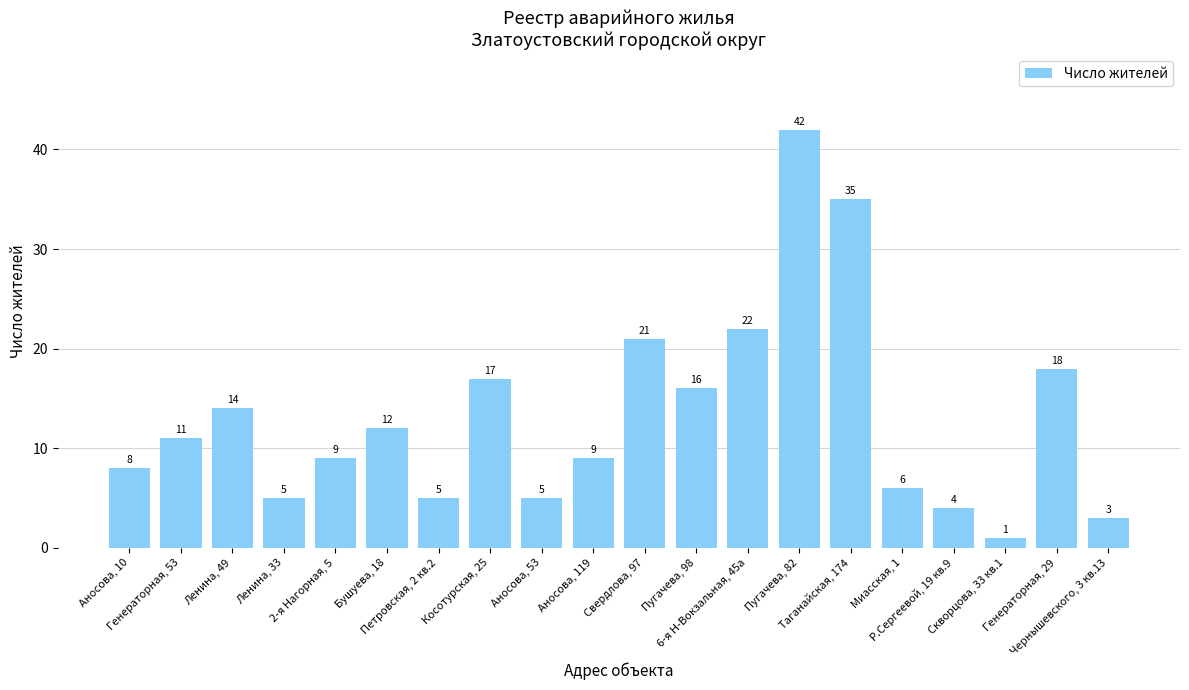

What is the difference between the second highest and minimum values?

34